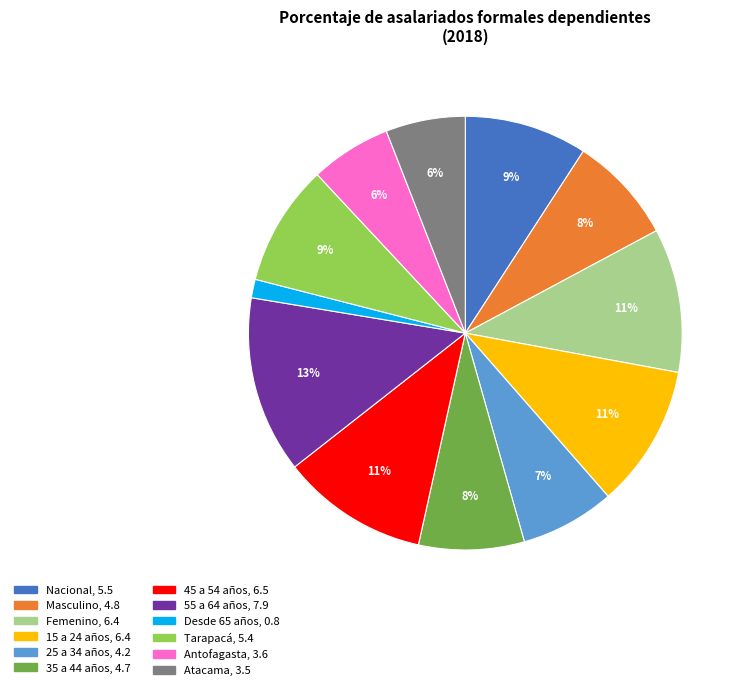

Which has a higher value, Desde 65 años or Masculino?

Masculino